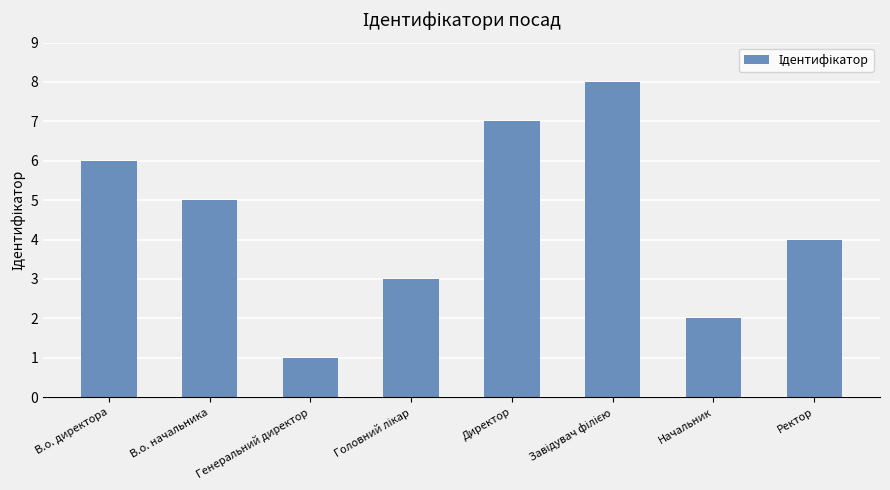

What is the label of the 2nd bar from the left?

В.о. начальника